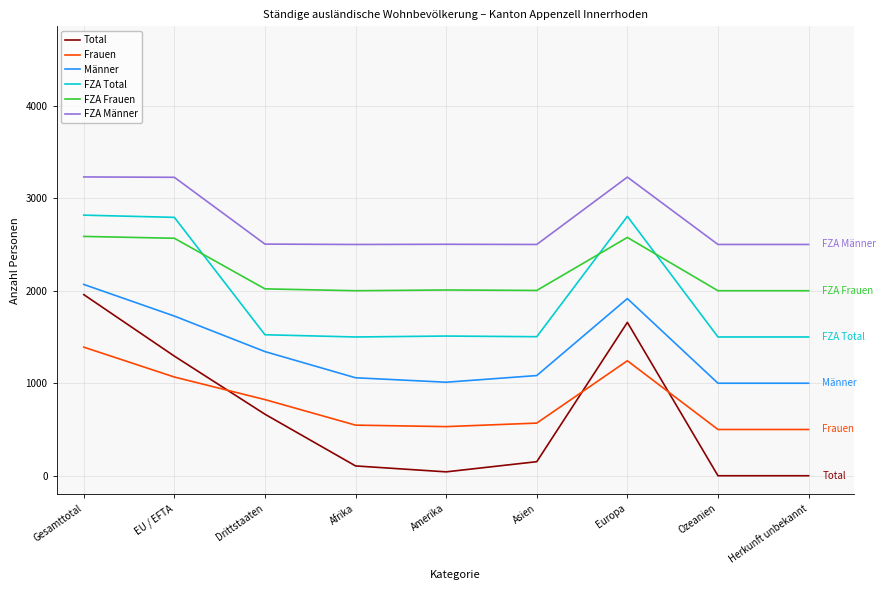

Which series changed the most between Afrika and Europa?

Total